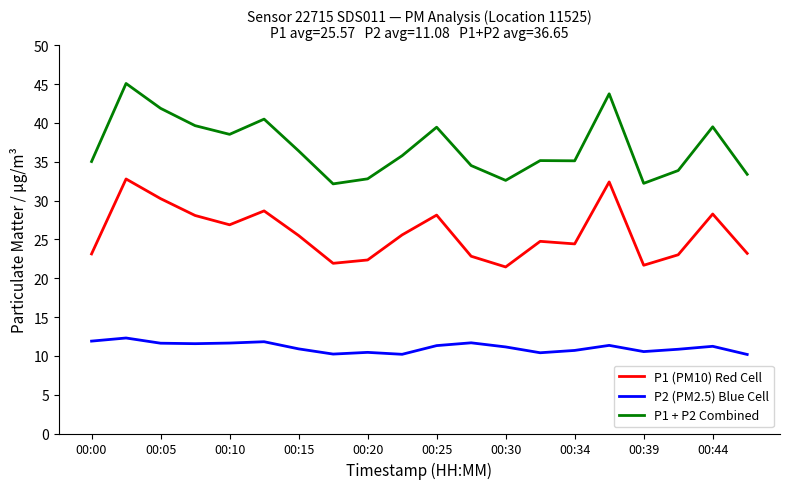

What is the maximum value shown in the chart?

45.1